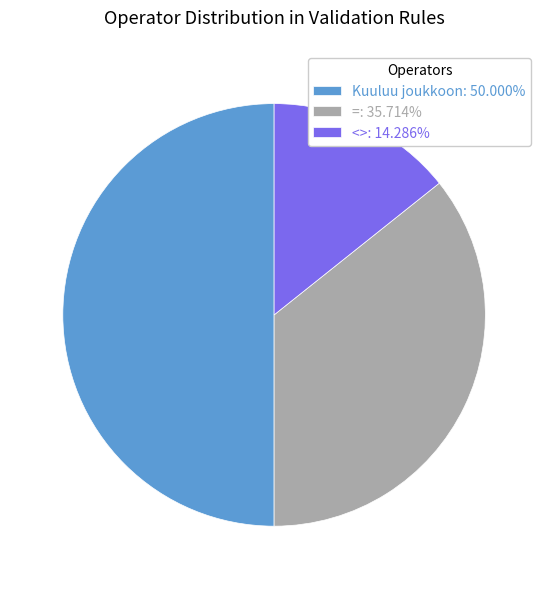

Is <> the majority of the pie?

No